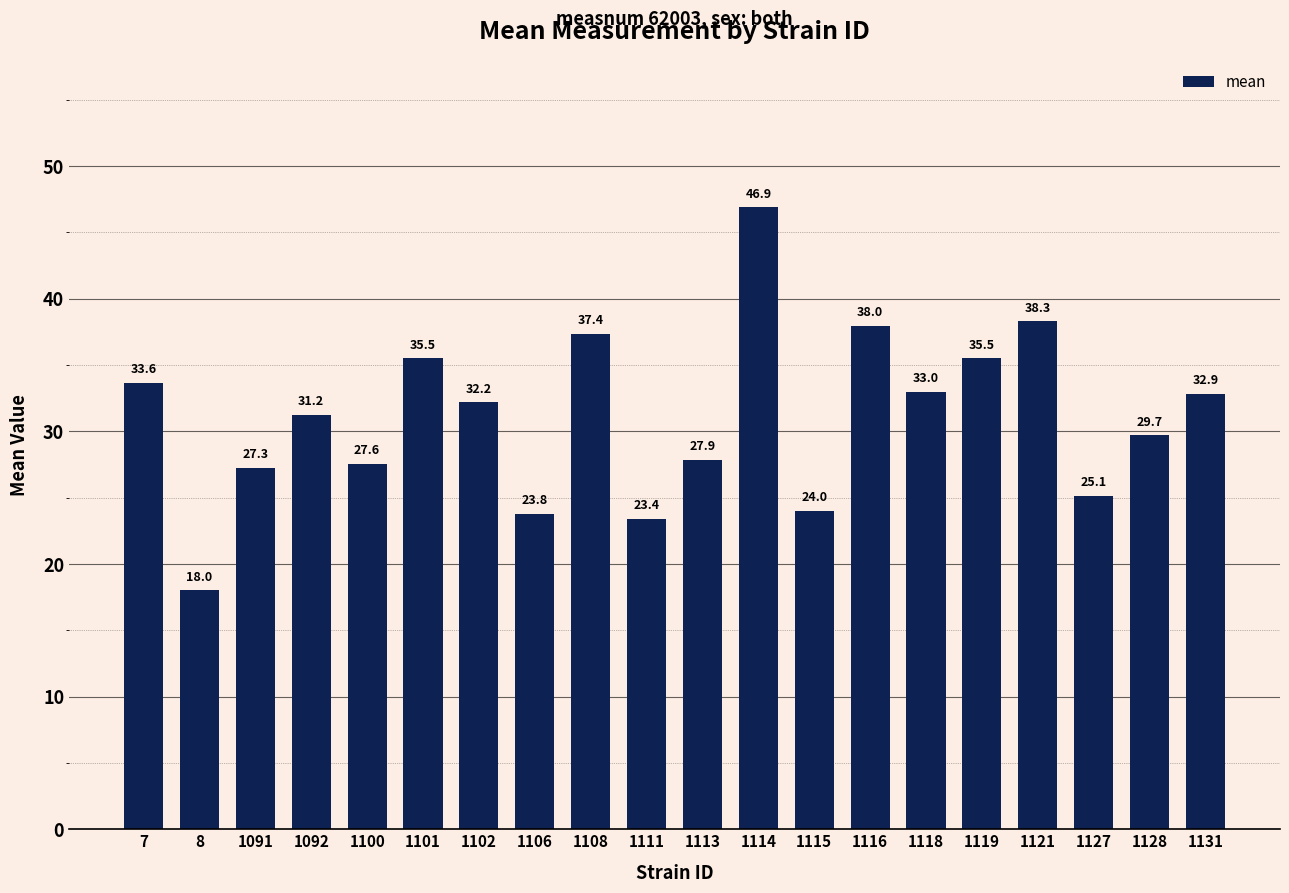

What is the change in value from 1091 to 1128?

+2.4